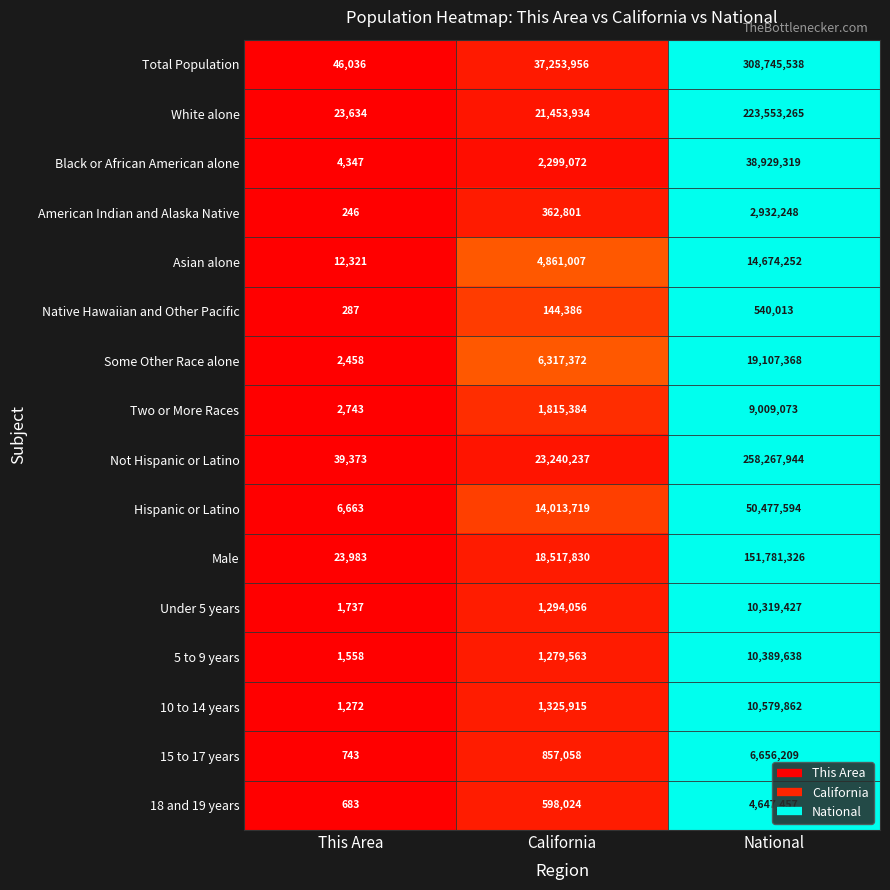

True or false: 10 to 14 years has a value of 10579862 at National.

True